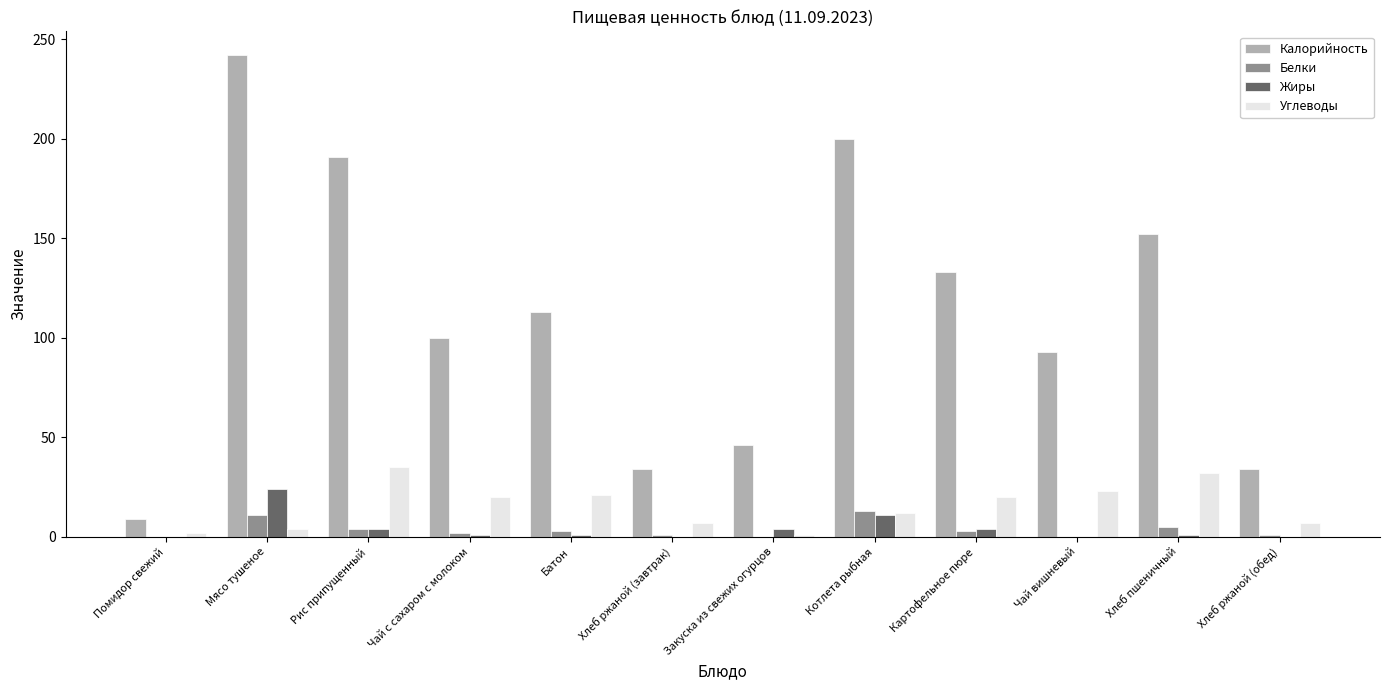

Which series changed the most between Закуска из свежих огурцов and Хлеб пшеничный?

Калорийность